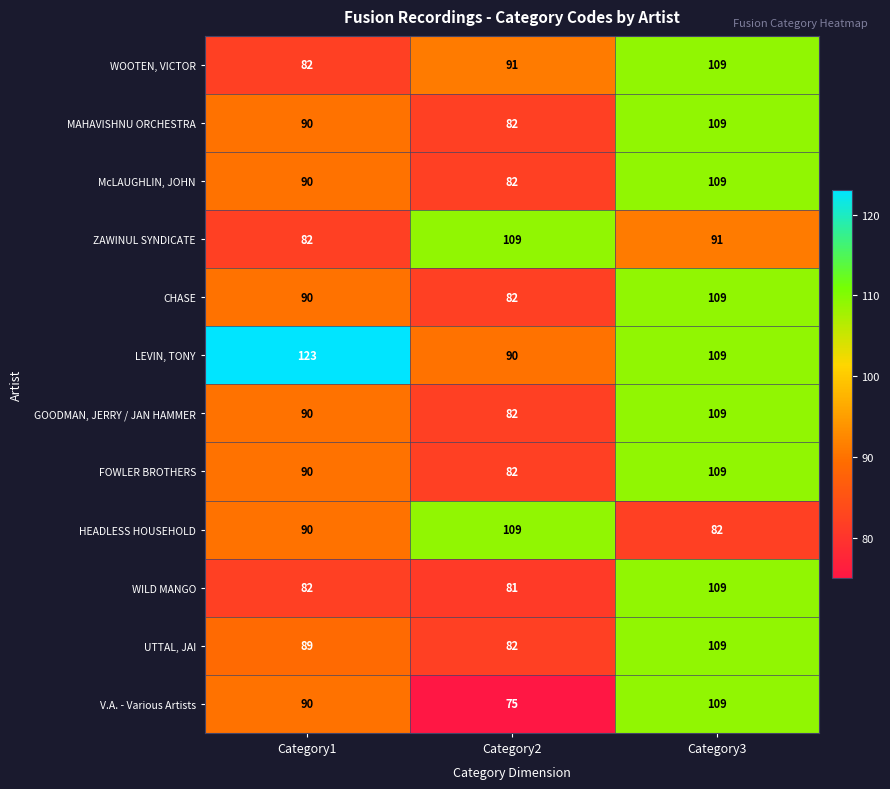

What is the approximate value of HEADLESS HOUSEHOLD at Category3?

82